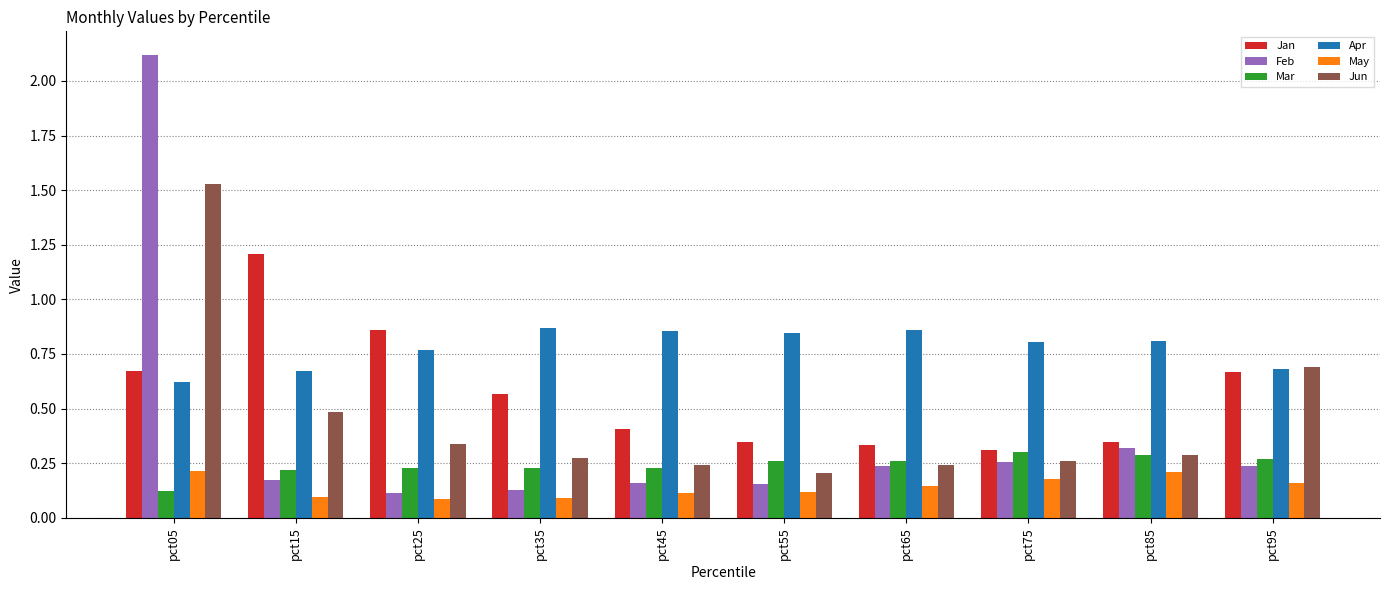

Which series has the largest total across all categories?

Apr